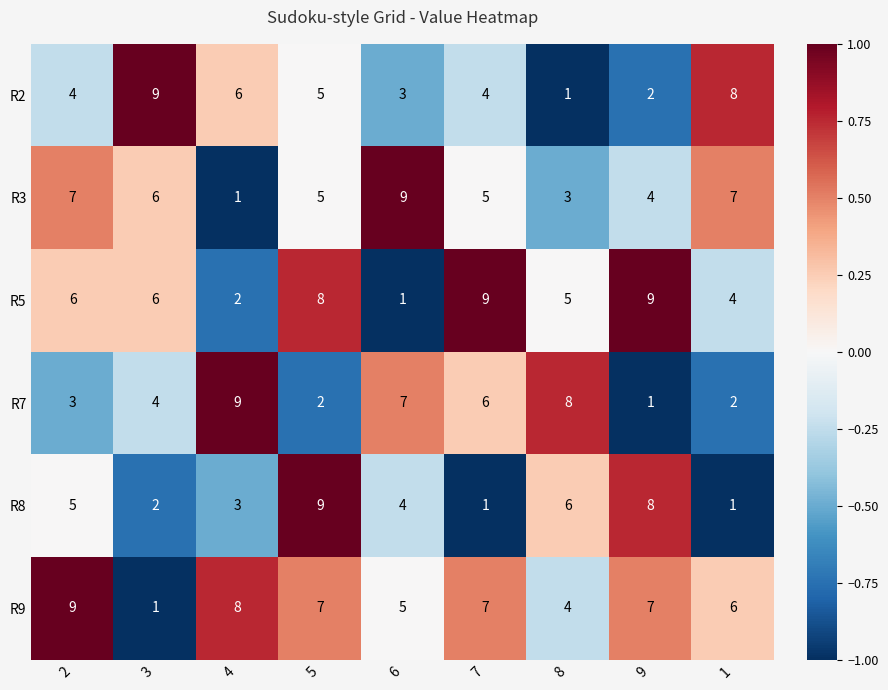

What is the total value across all series at 9?

31